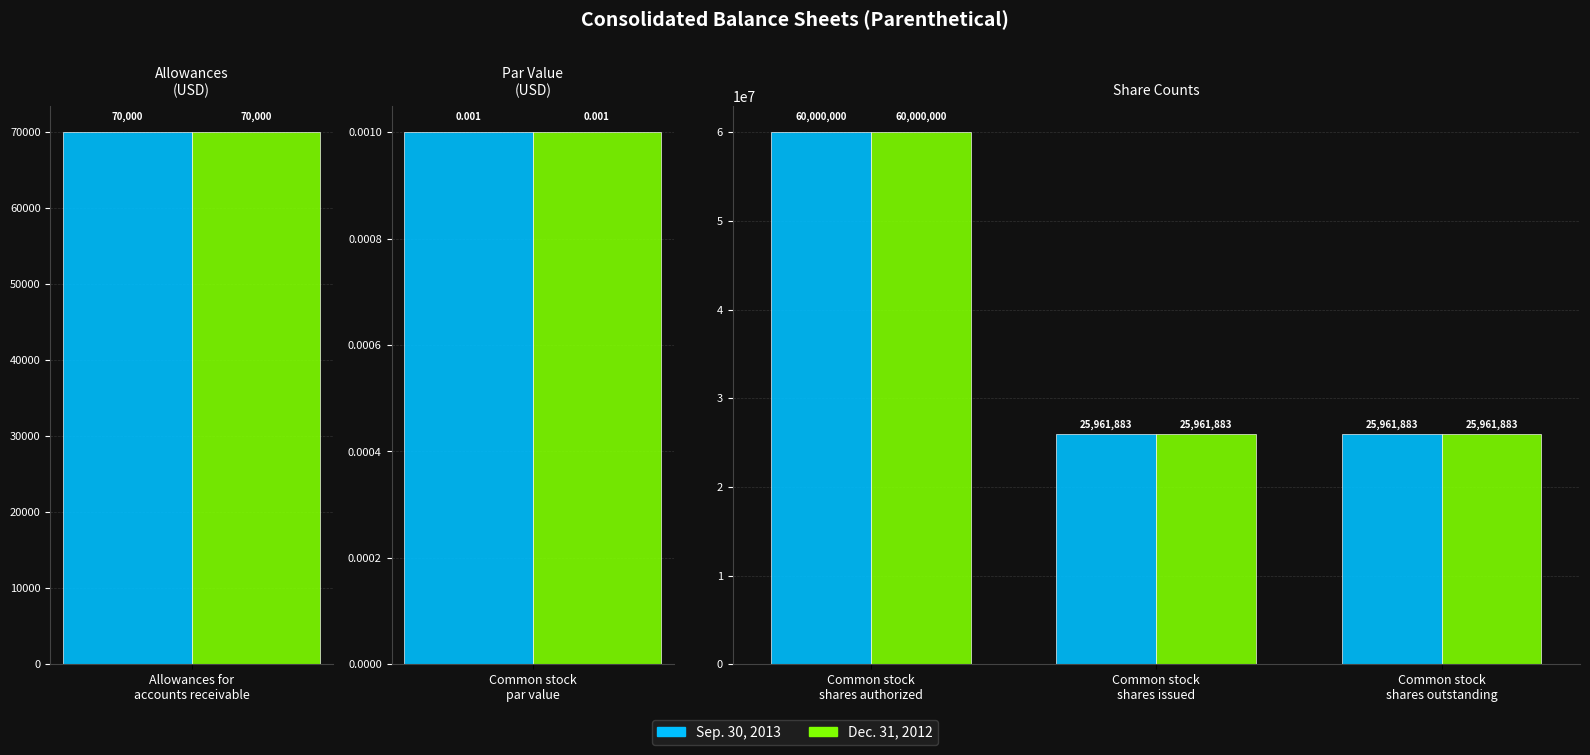

What is the label of the 1st bar from the left?

Common stock shares authorized